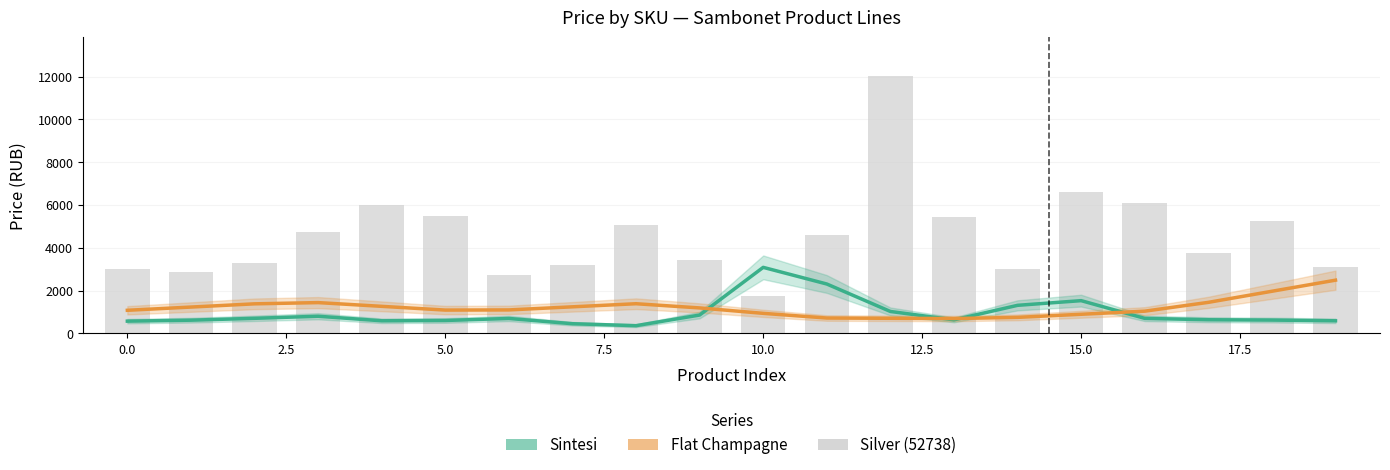

What is the label of the 14th bar from the left?

13